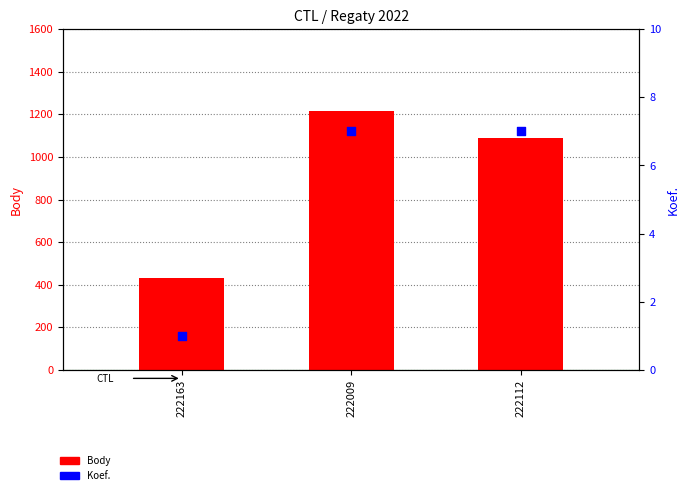

Which series reaches the minimum Y coordinate?

Koef.